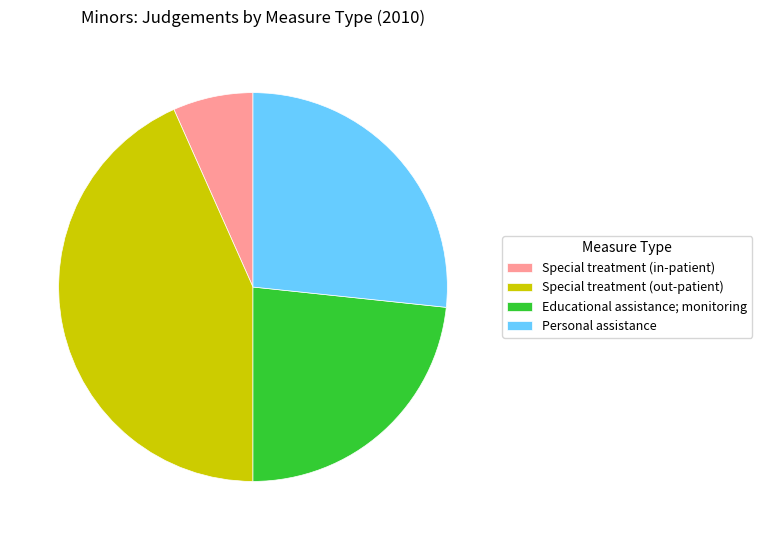

How many slices are in this pie chart?

4